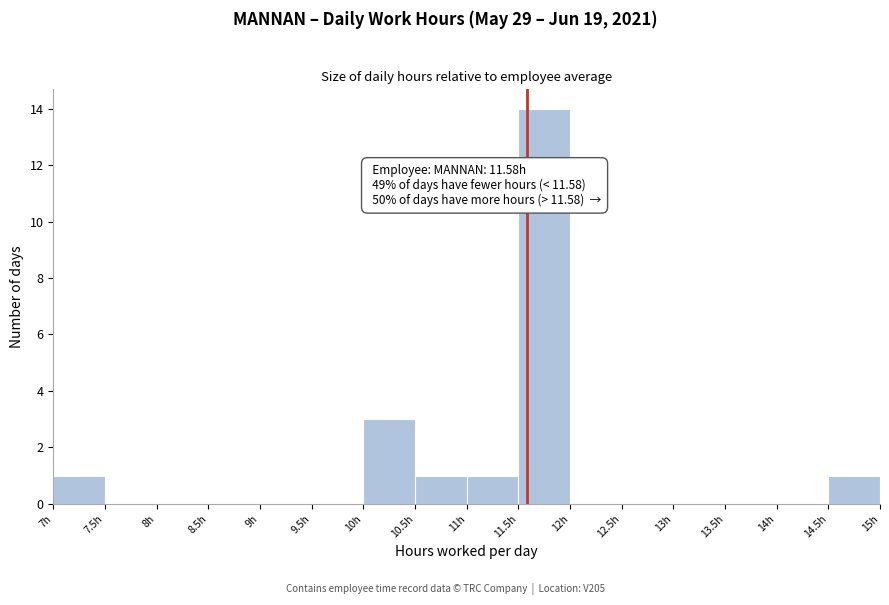

Which range on the x-axis has the tallest bar?

11.5 to 12.0